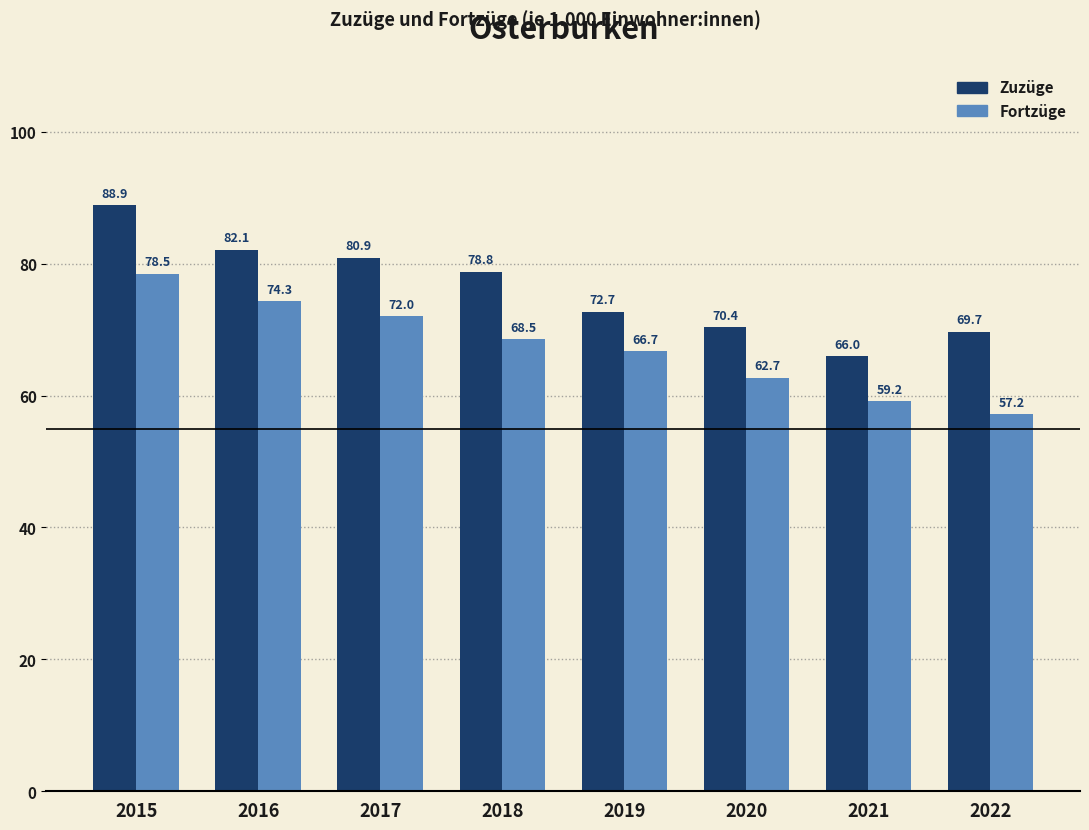

At which label is Fortzüge closest to 67?

2019